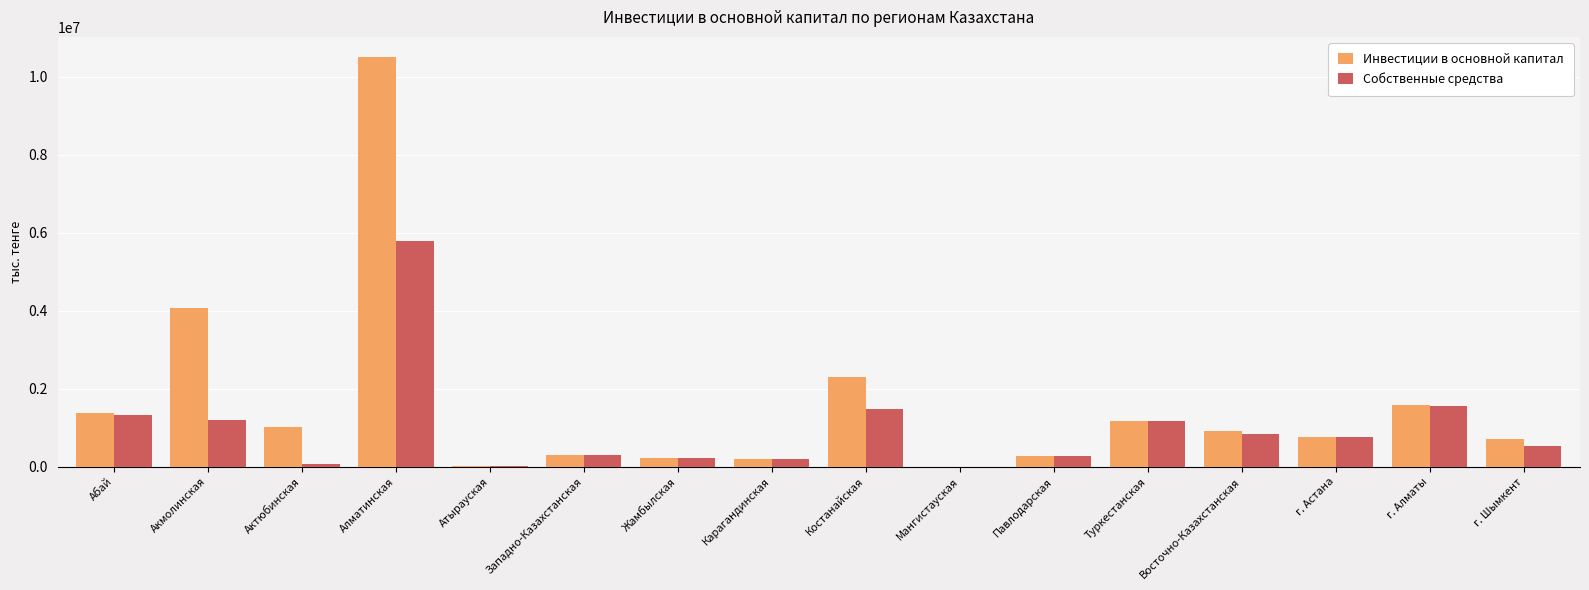

The value of Инвестиции в основной капитал at Павлодарская is 279917. True or false?

True